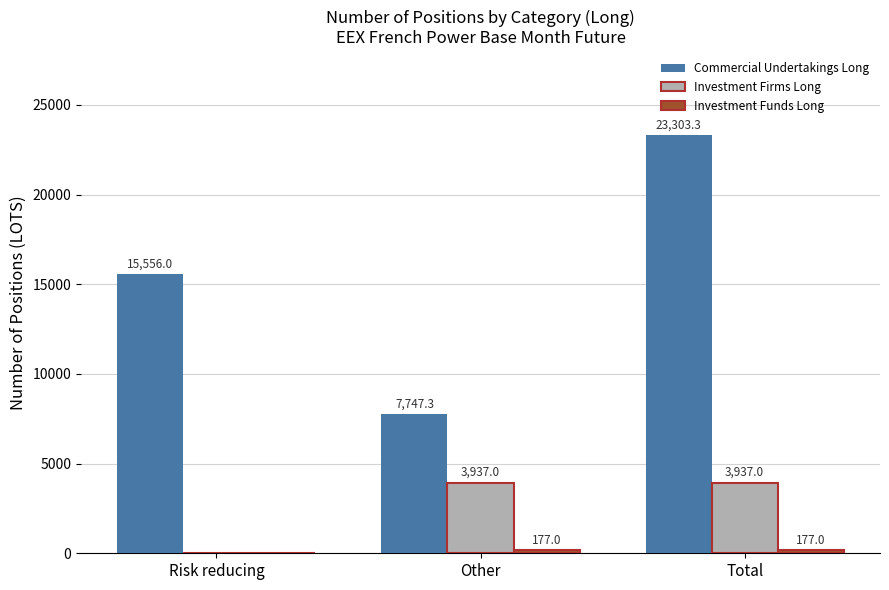

At which label is Investment Firms Long closest to 1968?

Risk reducing